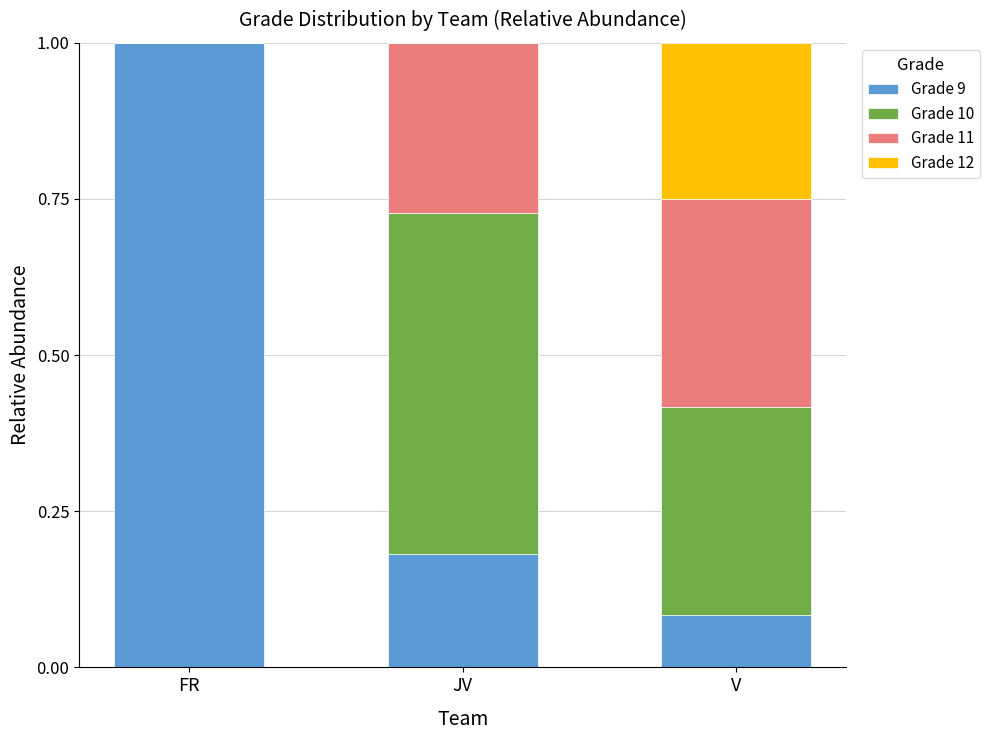

Count the number of categories in the chart.

3